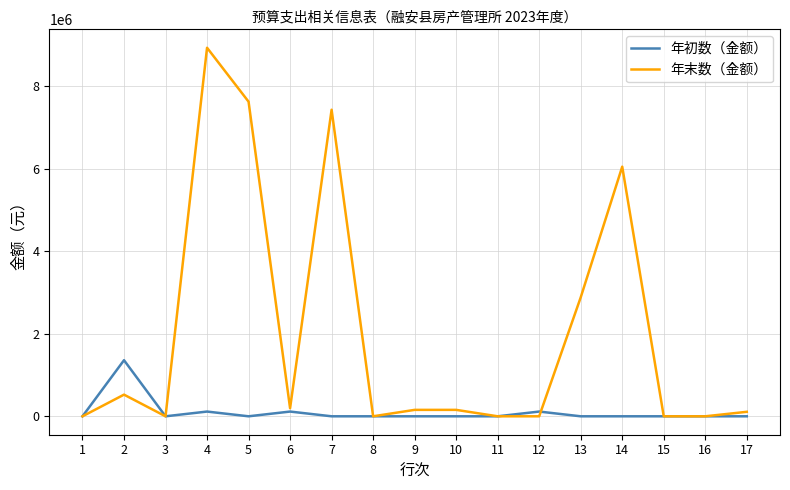

Rank the series at 4 from highest to lowest value.

年末数（金额）, 年初数（金额）